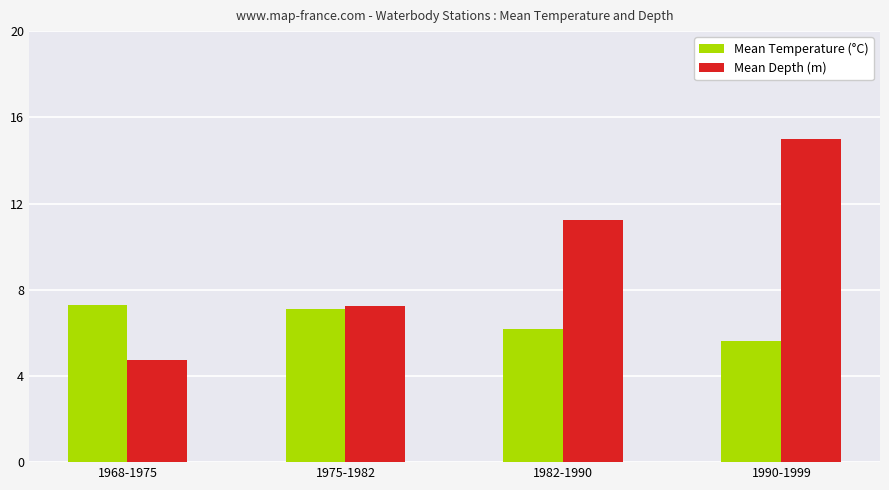

Between 1975-1982 and 1982-1990, which series saw the biggest shift?

Mean Depth (m)